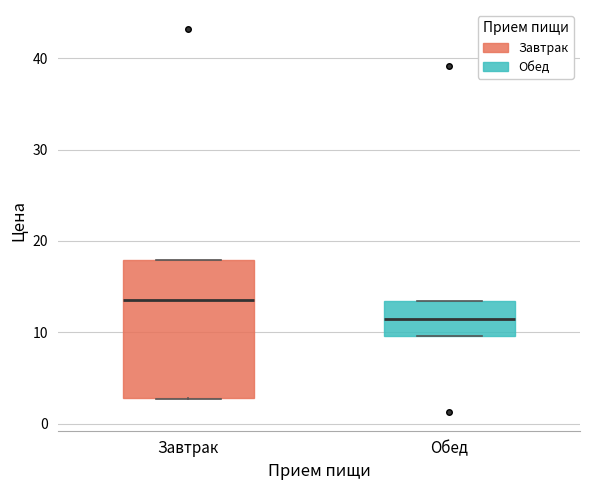

Which box is the tallest, from its lower edge to its upper edge?

Завтрак